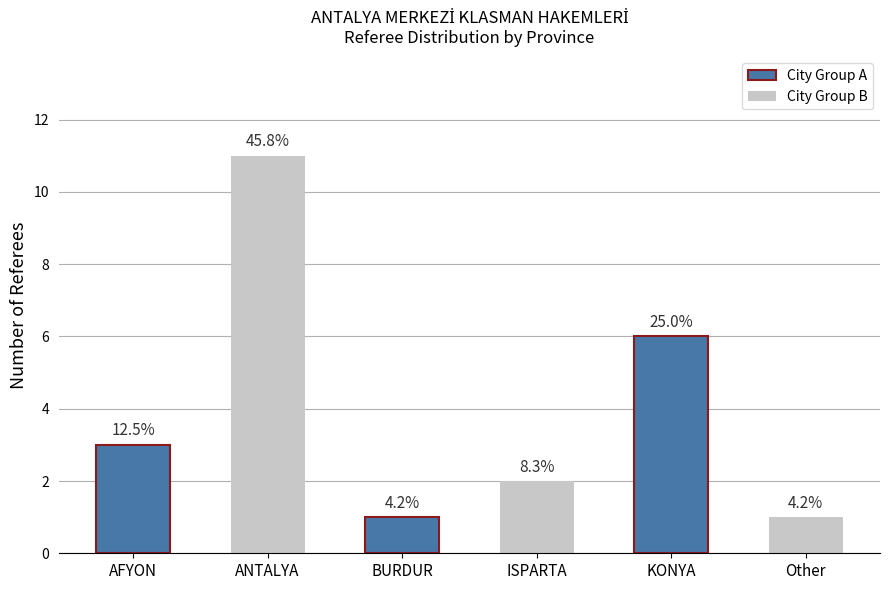

What is the change in value from ANTALYA to BURDUR?

-10